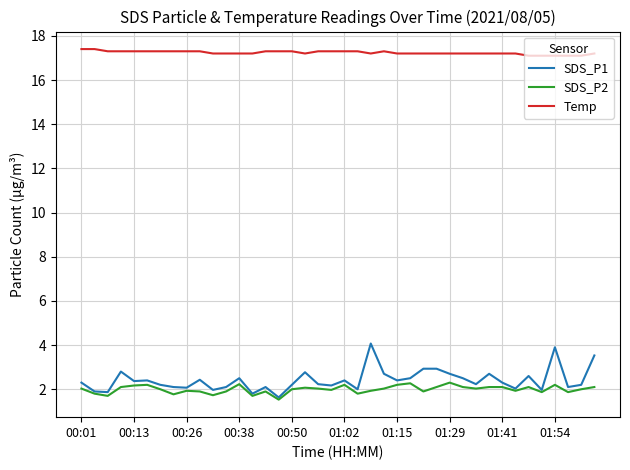

List the series in order of their peak value, lowest first.

SDS_P2, SDS_P1, Temp